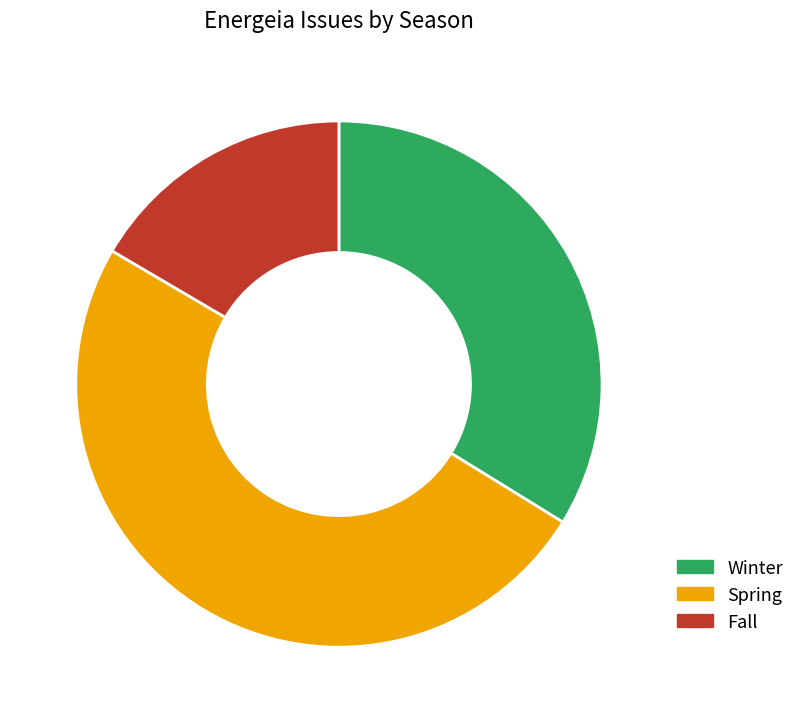

Is Fall the majority of the pie?

No